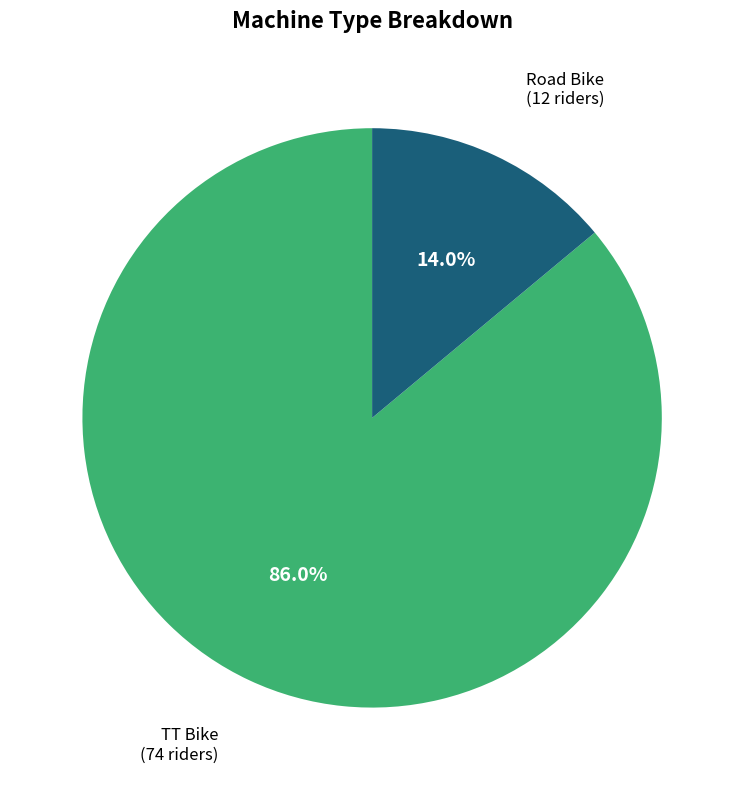

Does any single category account for the majority?

Yes